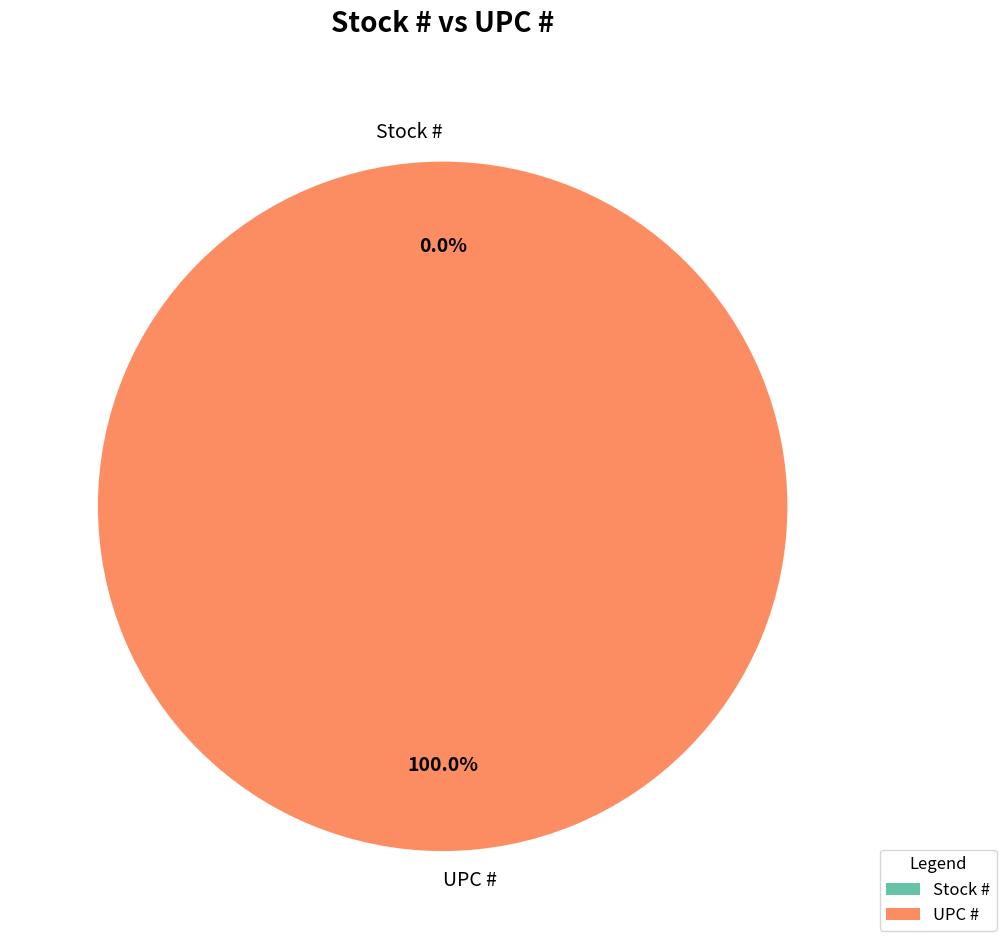

Is it true that UPC # is 100% of the pie?

True